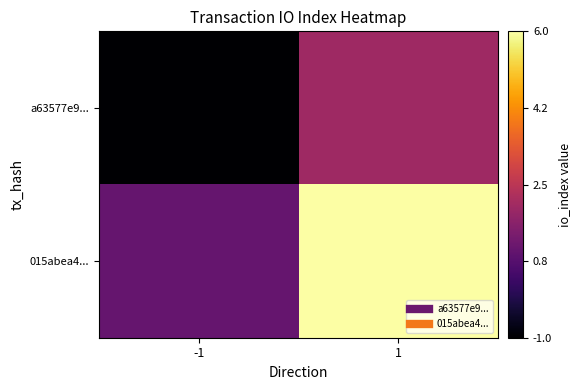

At which category is the sum across all series the highest?

1